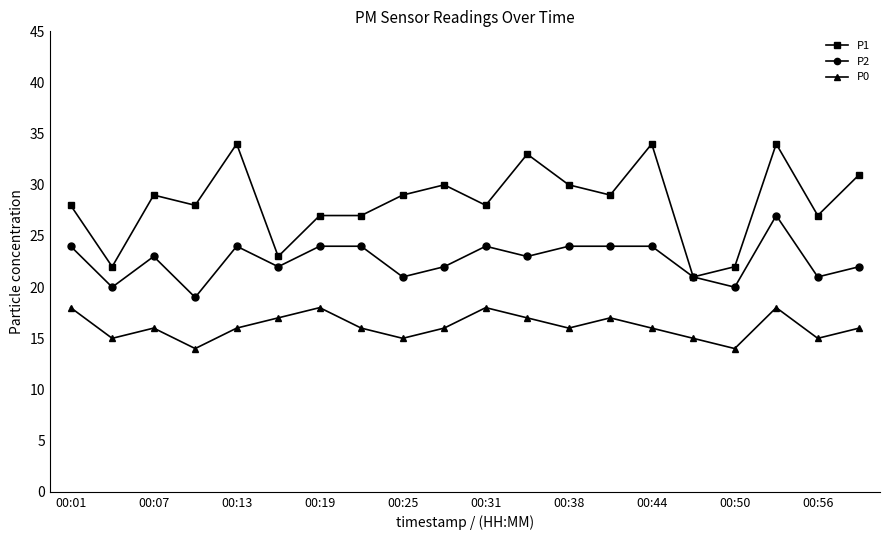

What is the maximum value for P0?

18